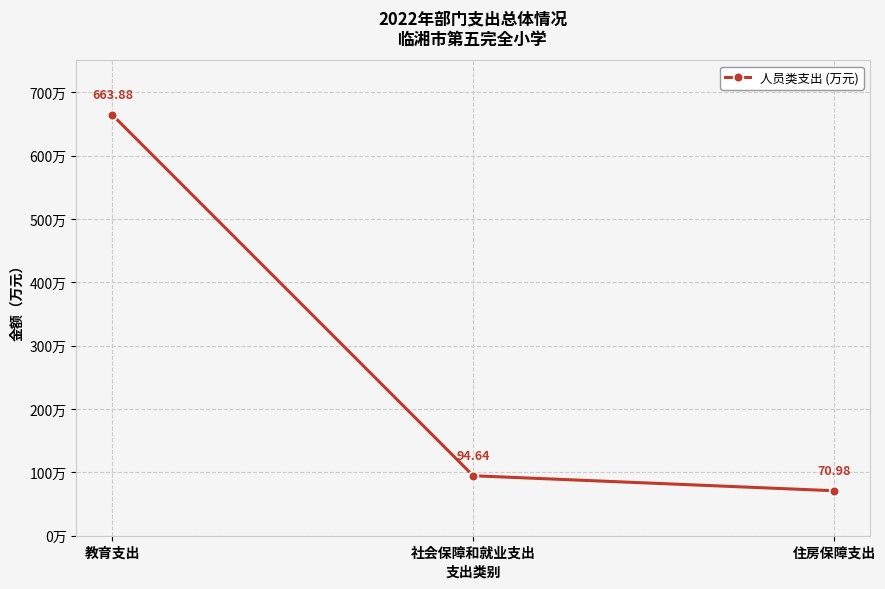

The chart shows a value of 987.6 at 教育支出. True or false?

False